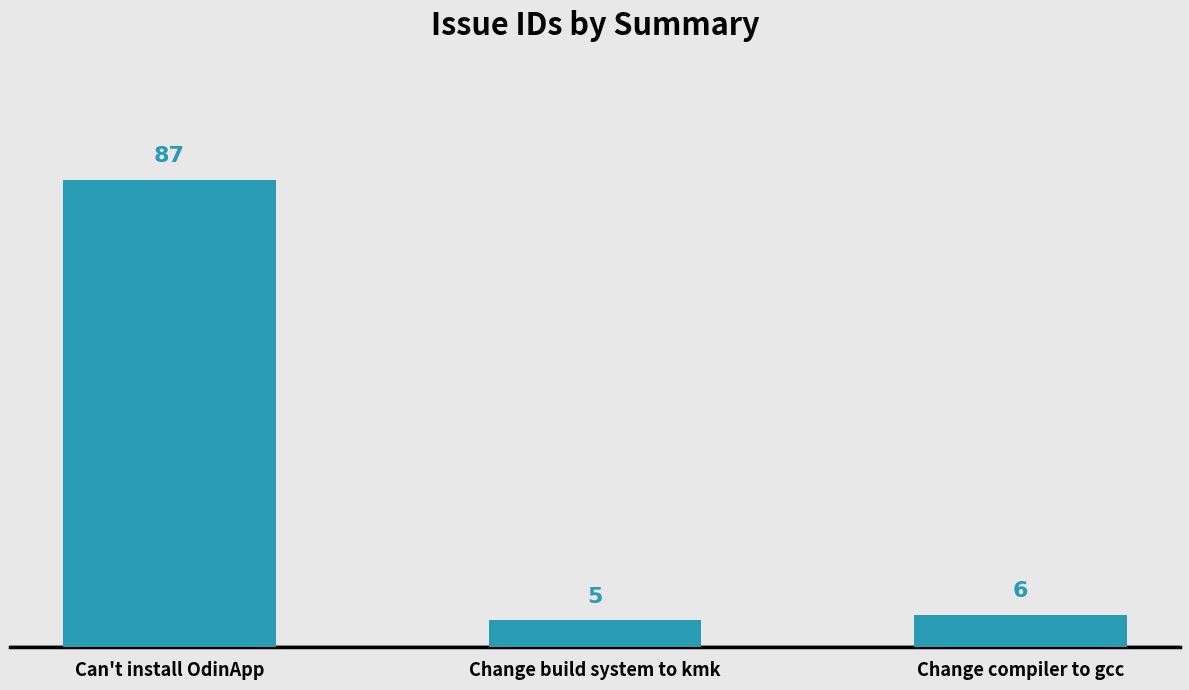

Rank the categories by value from highest to lowest.

Can't install OdinApp, Change compiler to gcc, Change build system to kmk